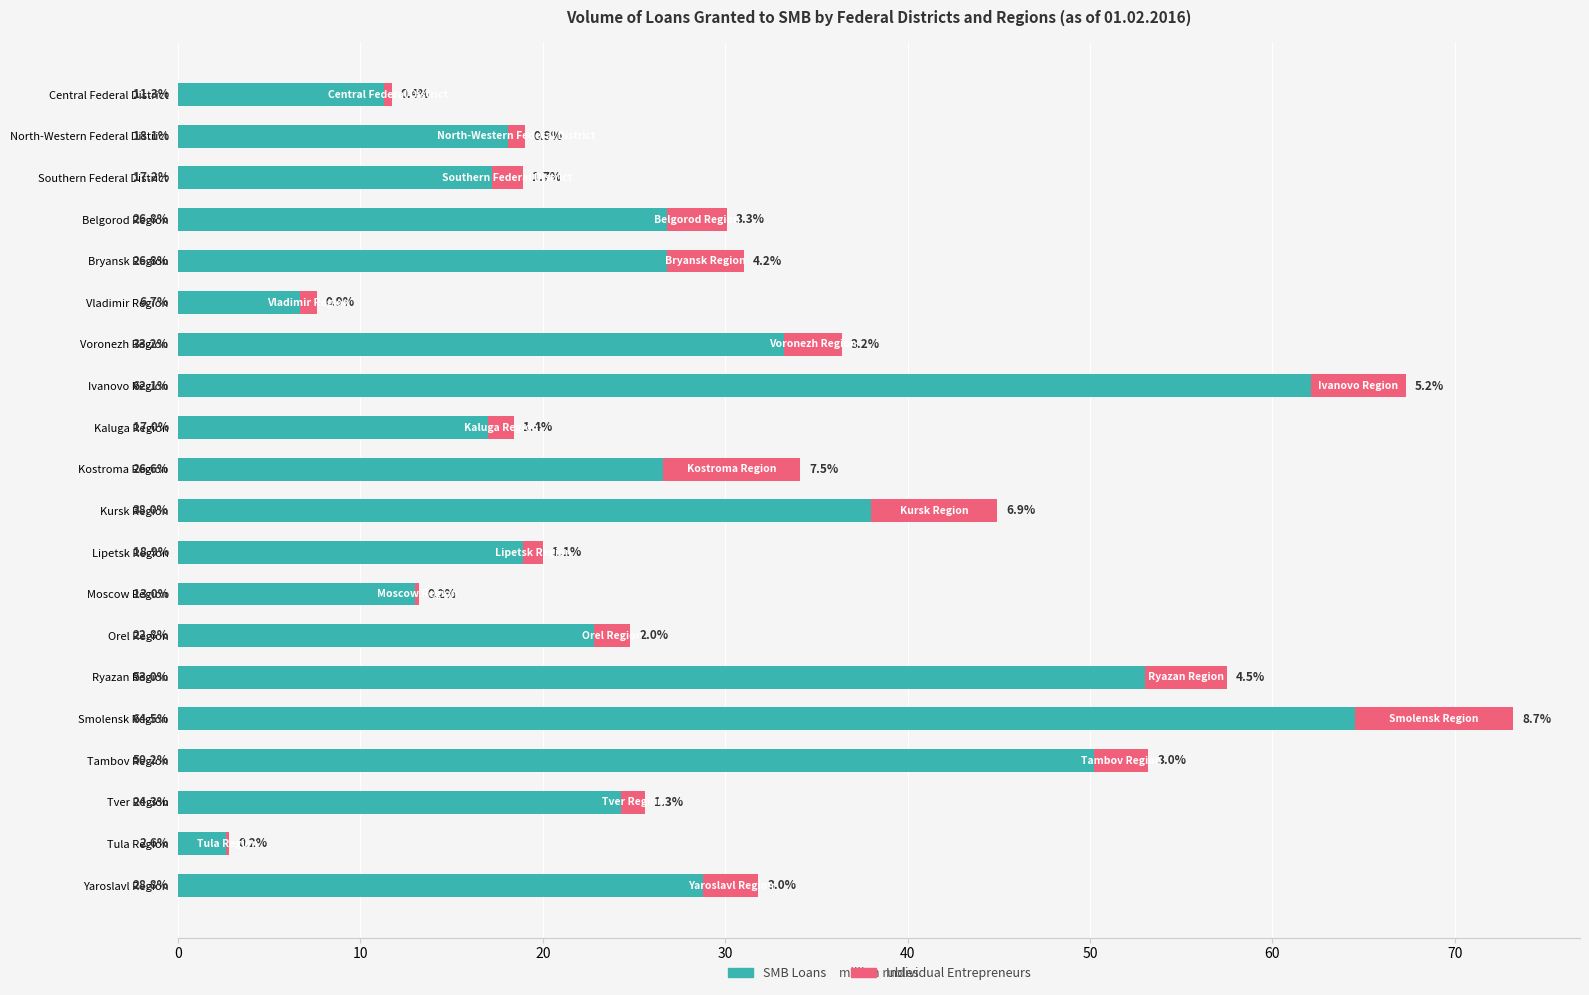

Is it true that SMB Loans equals 28.8 at Yaroslavl Region?

True